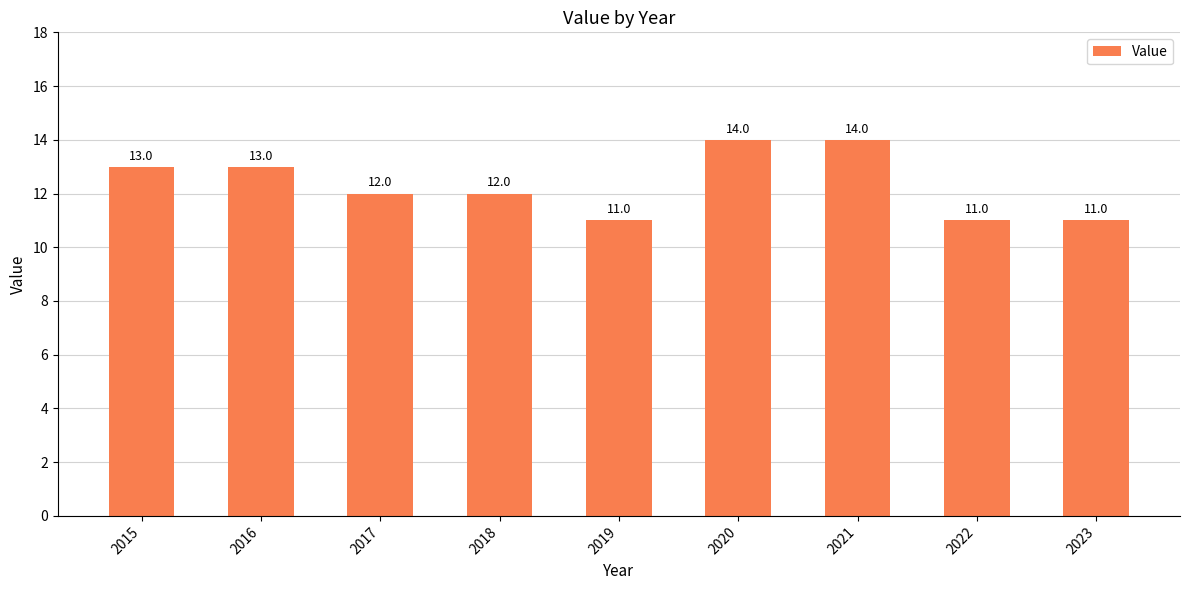

Are the bars grouped side by side (vs. stacked)?

No